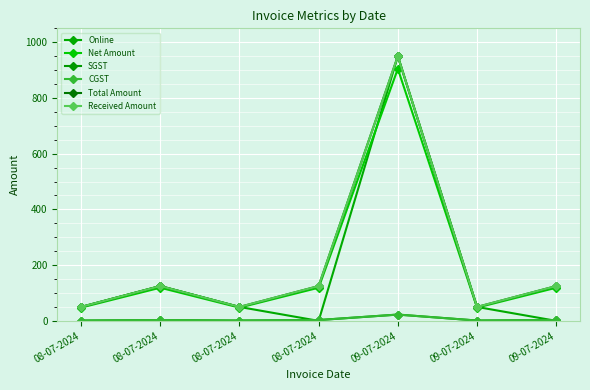

Which series has the largest range (max minus min)?

Online